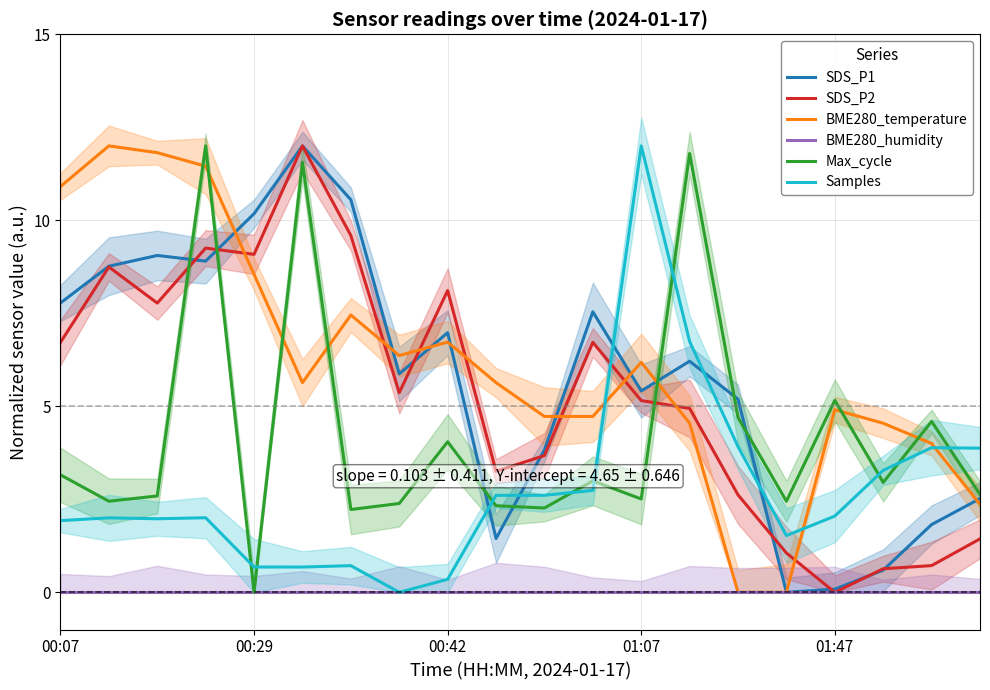

What is the value of the SDS_P1 point at the 19th from the left?

1.8